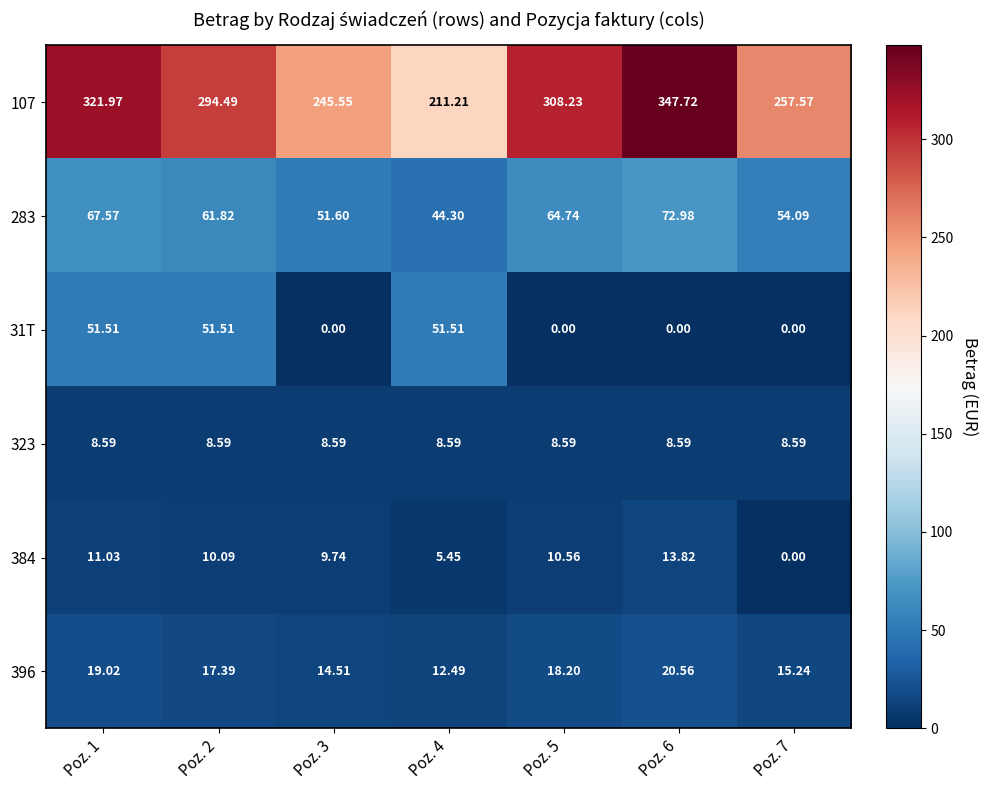

Which series has the largest range (max minus min)?

107